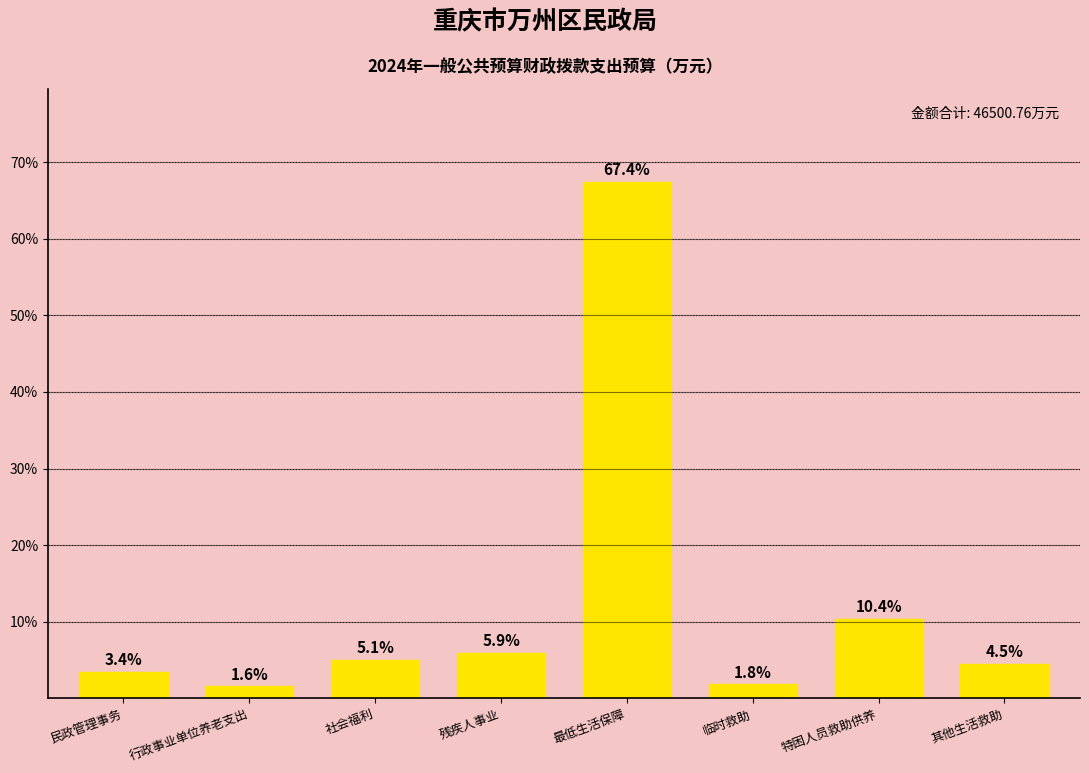

Reading left to right, list all the values displayed in this chart.

民政管理事务=3.4	行政事业单位养老支出=1.6	社会福利=5.1	残疾人事业=5.9	最低生活保障=67.4	临时救助=1.8	特困人员救助供养=10.4	其他生活救助=4.5